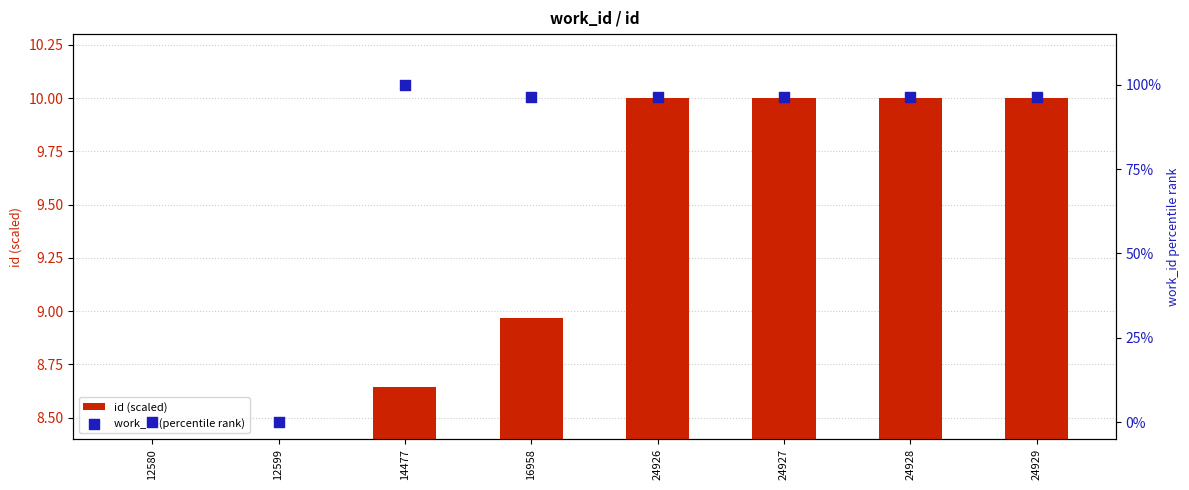

Which series contains the highest Y value?

work_id (percentile rank)